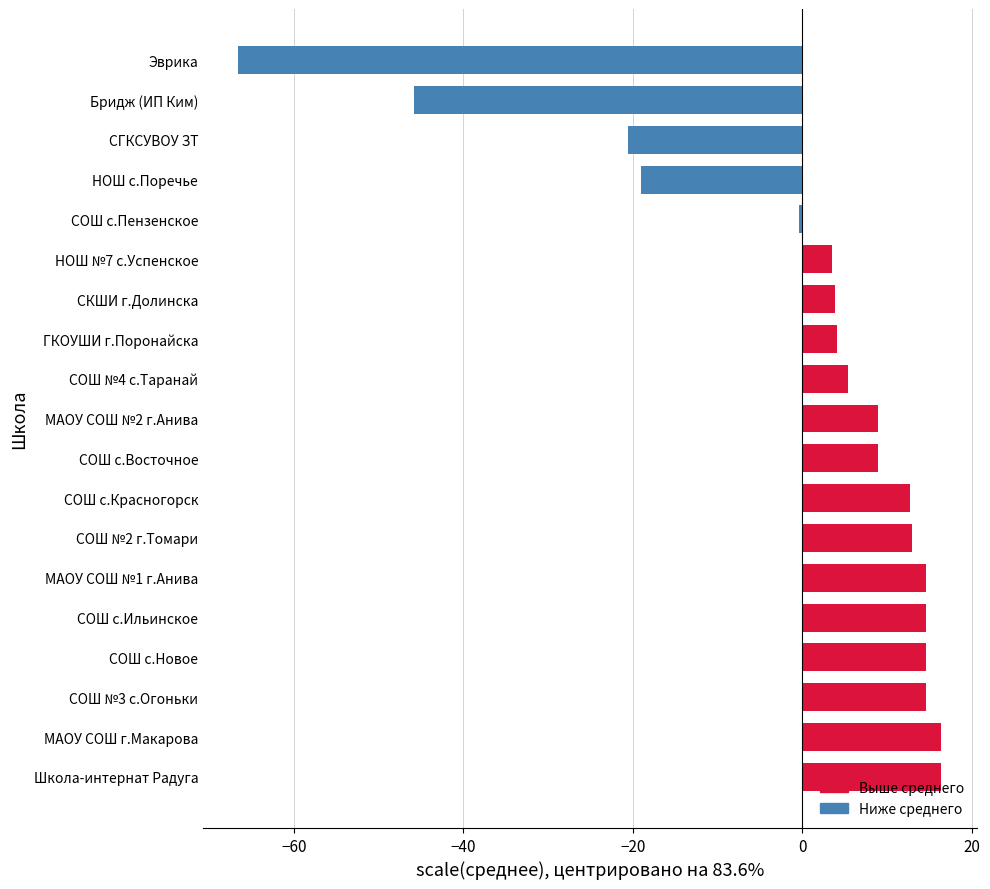

True or false: the data shows 5.5 at СОШ №4 с.Таранай.

True